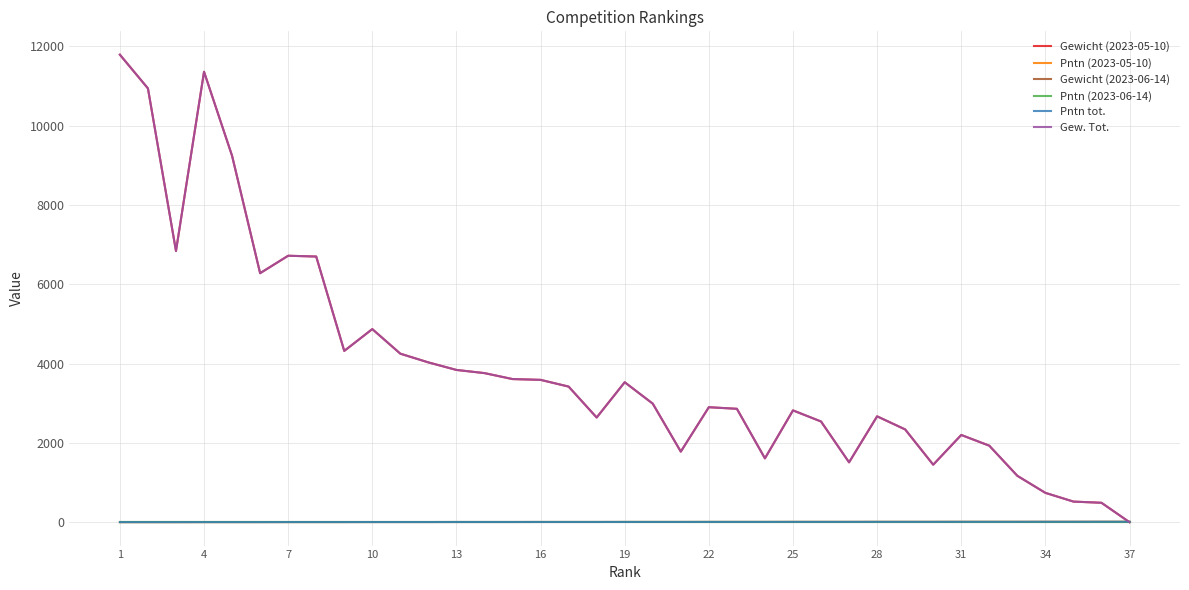

What is the value of the Pntn tot. point at the 37th from the left?

13